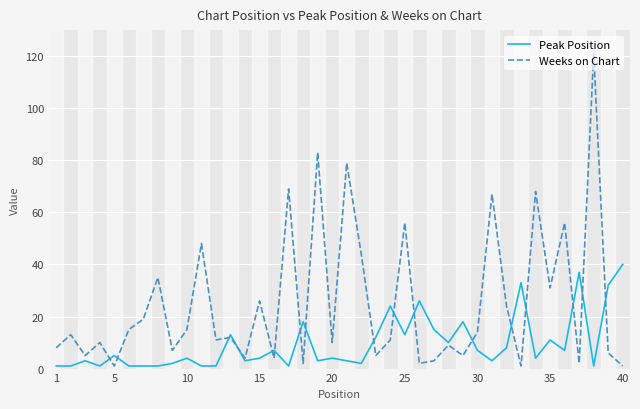

Reading left to right, list all the values displayed in this chart.

Peak Position: 1	1	3	1	5	1	1	1	2	4	1	1	13	3	4	7	1	18	3	4	3	2	12	24	13	26	15	10	18	7	3	8	33	4	11	7	37	1	32	40
Weeks on Chart: 8	13	5	10	1	15	19	35	7	15	48	11	12	4	26	4	69	2	83	10	79	44	5	11	56	2	3	9	5	14	67	24	1	68	31	56	2	121	6	1